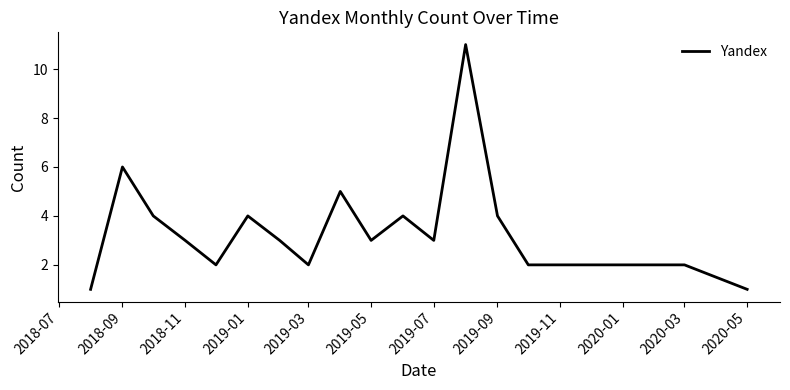

What is the difference between the maximum and minimum values?

10